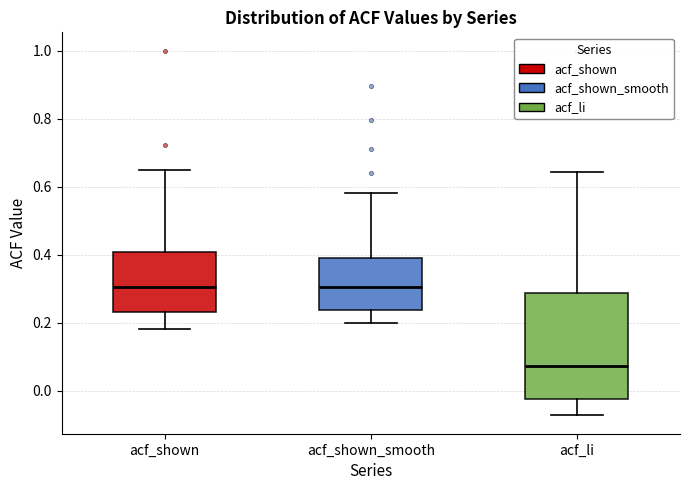

Reading left to right, transcribe this box plot: for each box, give where its median line is, the range the box spans, and where its two whiskers end, as read against the y-axis. The values are not printed on the chart, so give them approximately, as read against the axis.

acf_shown: median 0.30, box 0.24 to 0.40, whiskers 0.18 to 0.66
acf_shown_smooth: median 0.30, box 0.24 to 0.40, whiskers 0.20 to 0.58
acf_li: median 0.08, box -0.02 to 0.28, whiskers -0.08 to 0.64